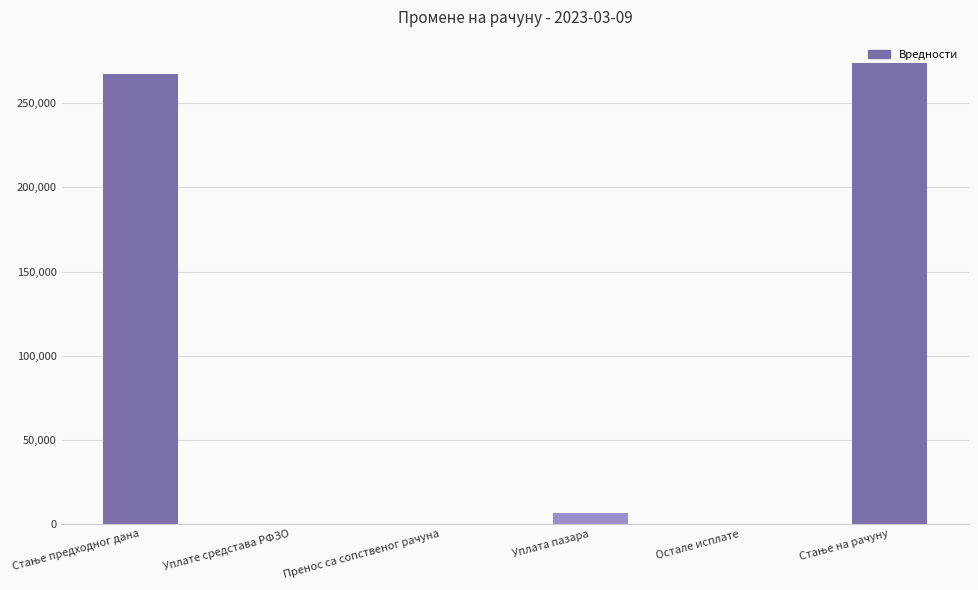

What is the maximum value shown in the chart?

274126.5